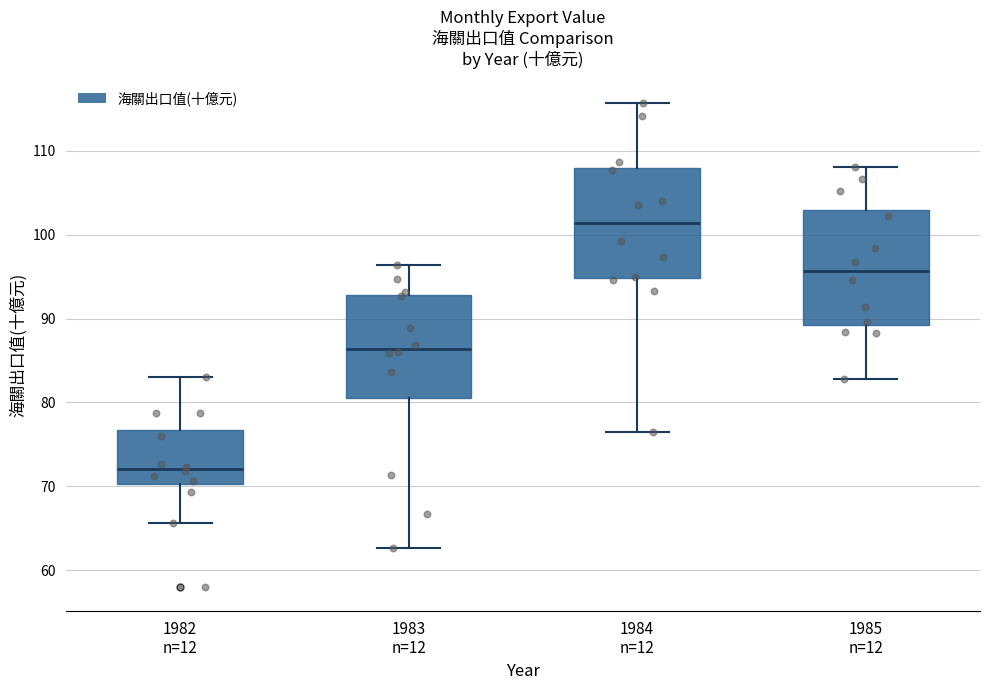

Where does the median line of the box for 1984 n=12 sit on the y-axis? The values are not printed on the chart, so give them approximately, as read against the axis.

101